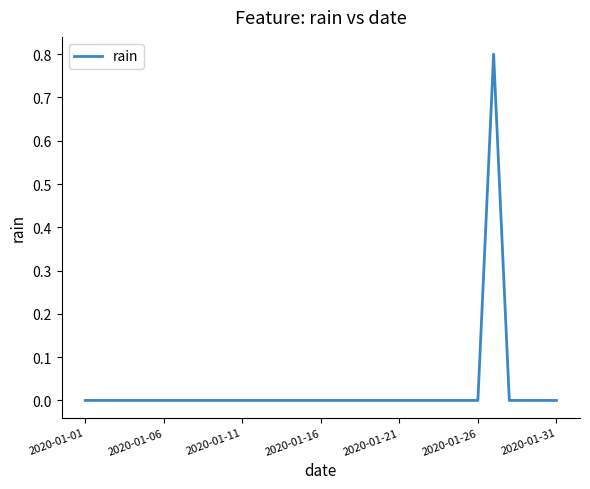

What is the greatest value displayed?

0.8